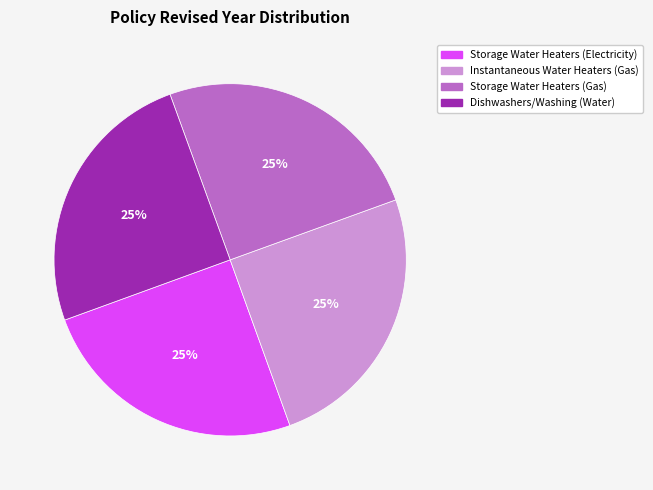

What is the ratio of the value at Dishwashers/Washing (Water) to the value at Storage Water Heaters (Electricity)?

1.0